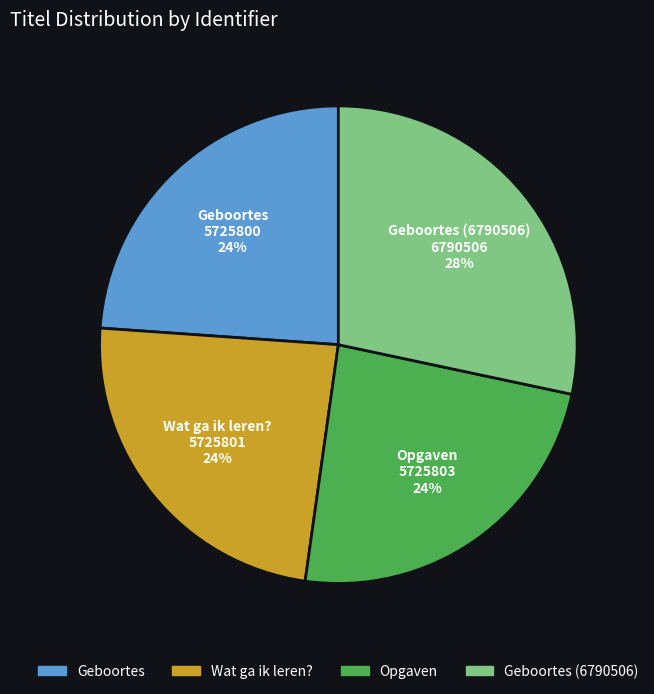

How many slices are in this pie chart?

4